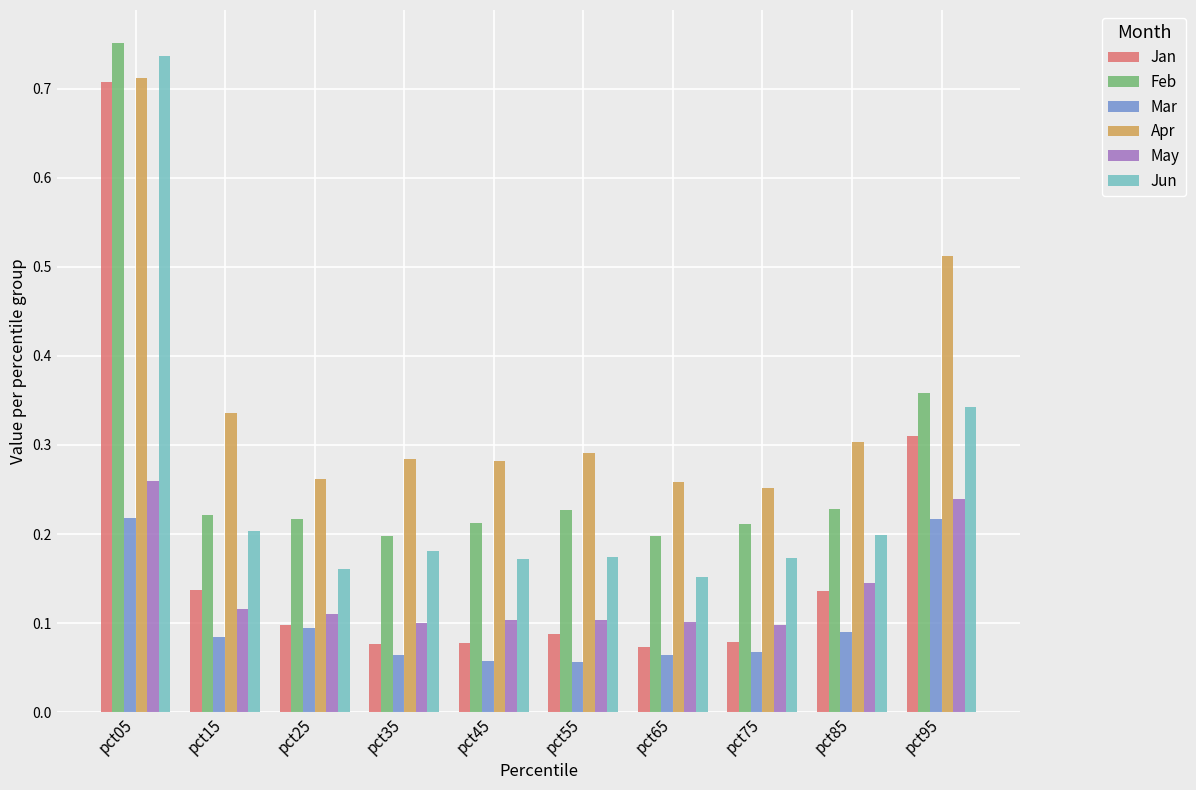

Is the value of Mar at pct15 greater than the value of Apr at pct25?

No